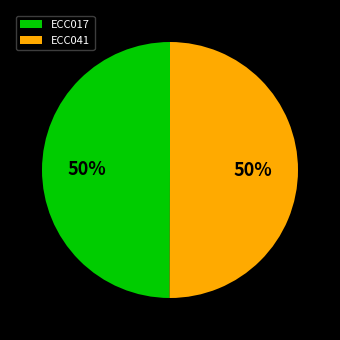

Count the number of slices in the pie.

2